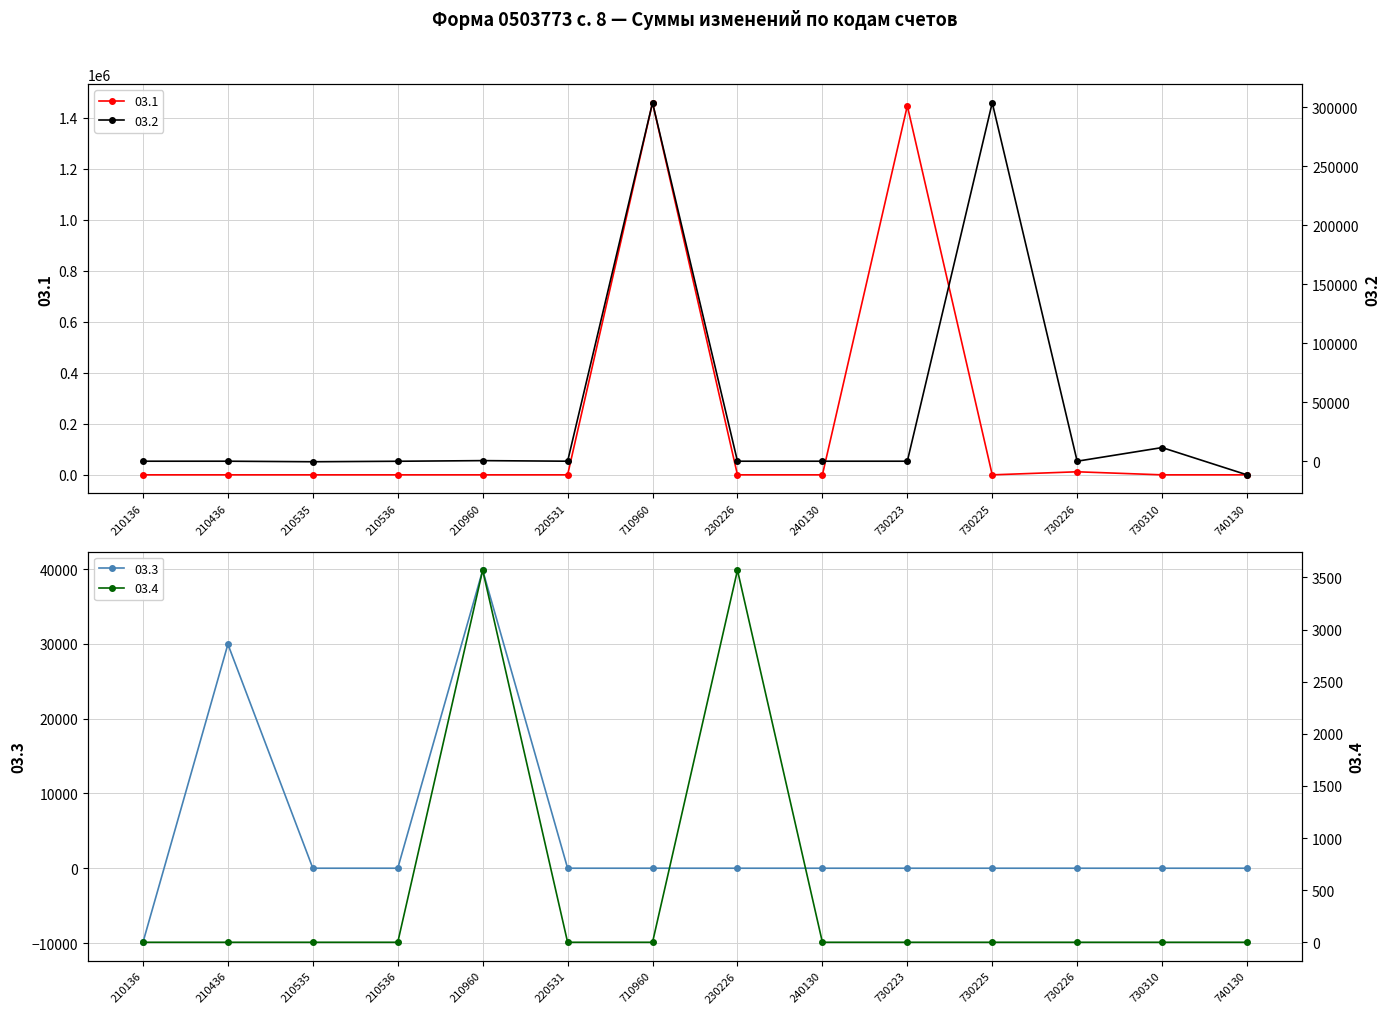

What are all the series names shown in the legend?

03.1, 03.2, 03.3, 03.4